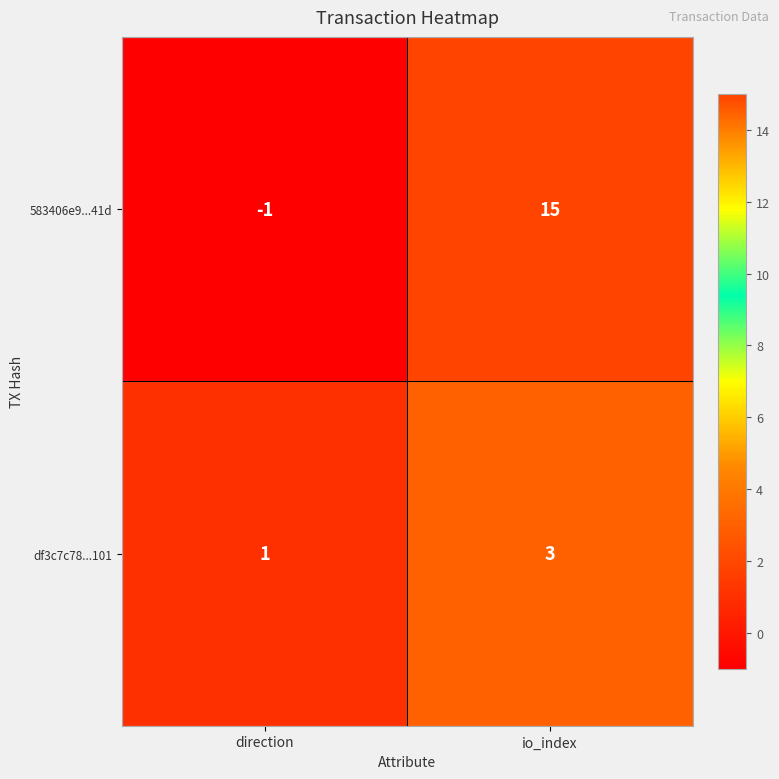

List the series in order of their peak value, highest first.

583406e9...41d, df3c7c78...101